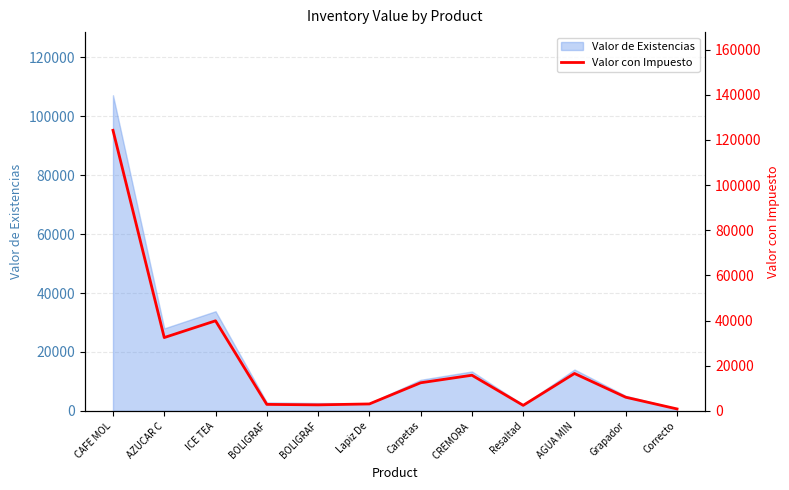

At which category does the chart reach its peak across all series?

CAFE MOL